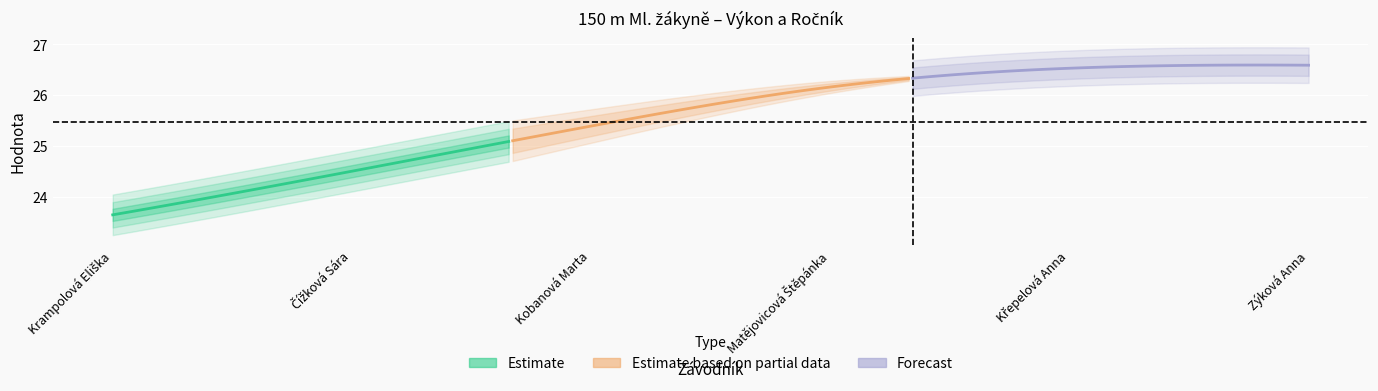

True or false: Výkon and Ročník intersect in this chart.

False